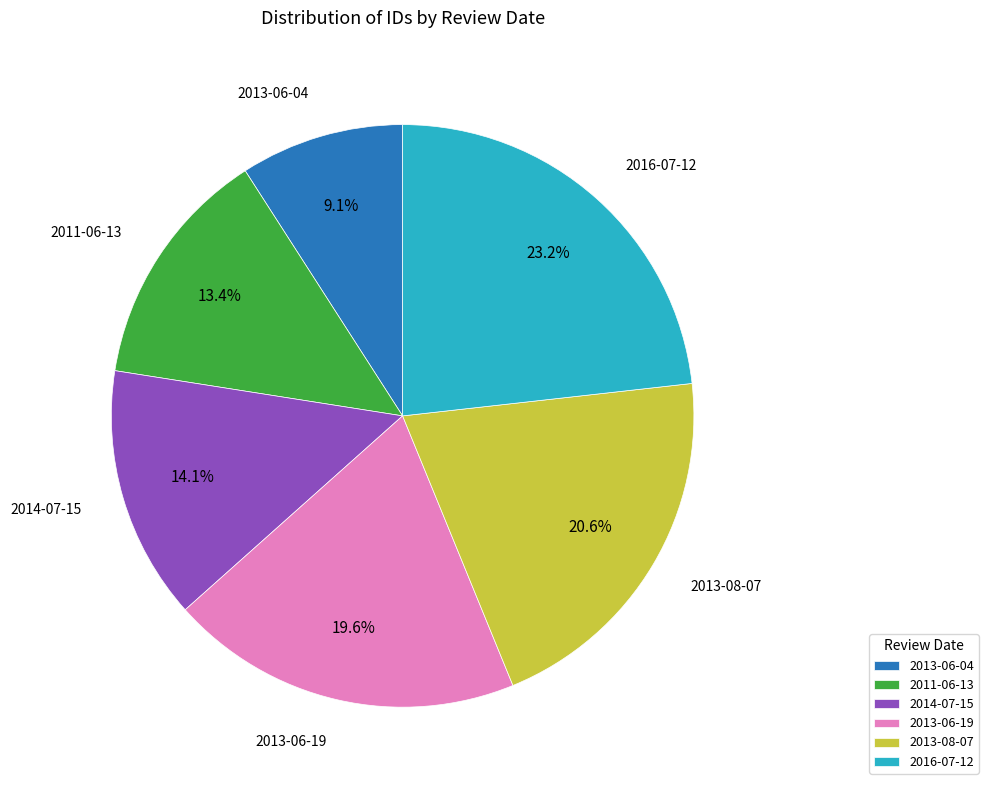

Which category has the smallest portion of the pie?

2013-06-04